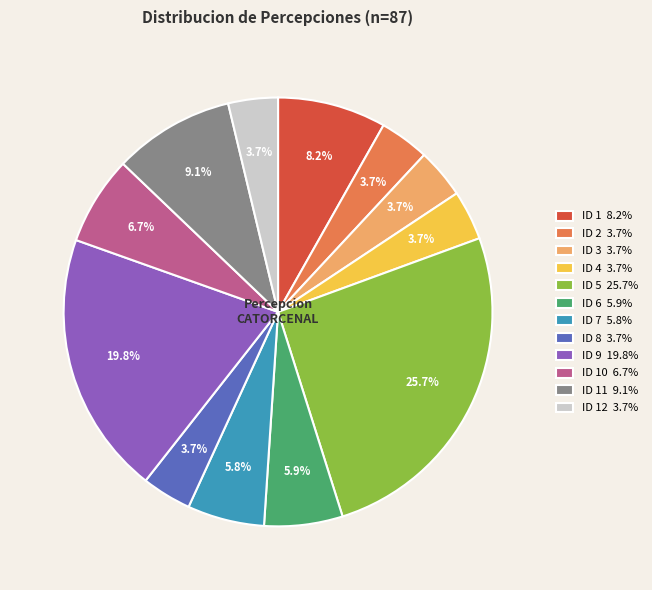

Which category has the biggest portion of the pie?

ID 5 25.7%